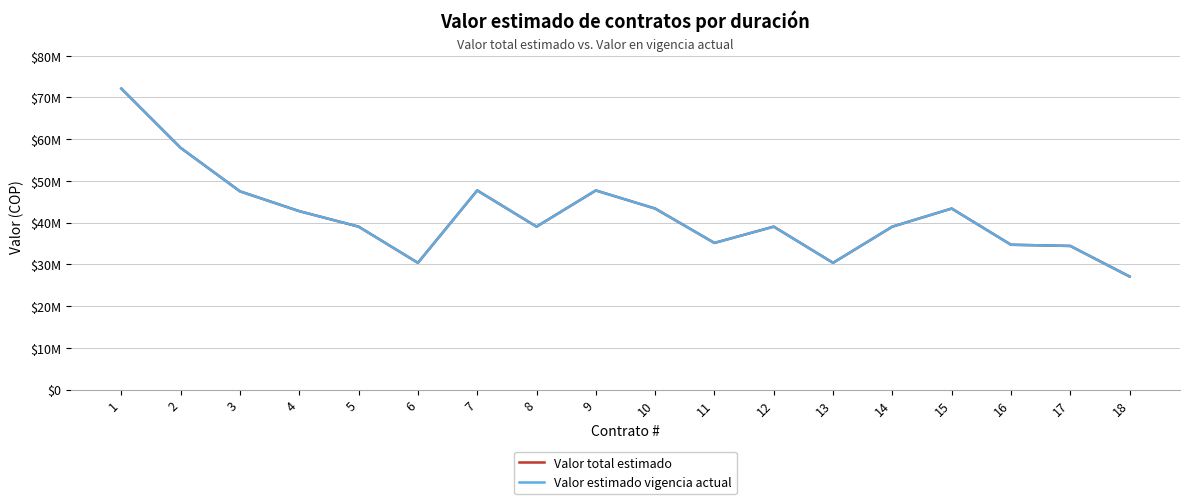

At which label is Valor estimado vigencia actual closest to 49586000?

7